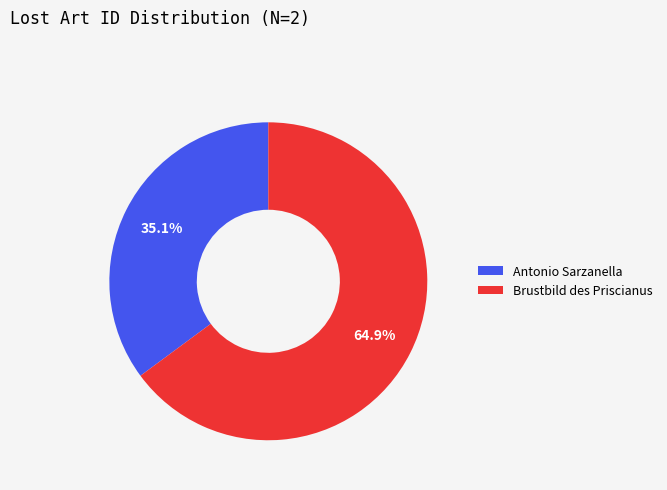

How many slices are in this pie chart?

2